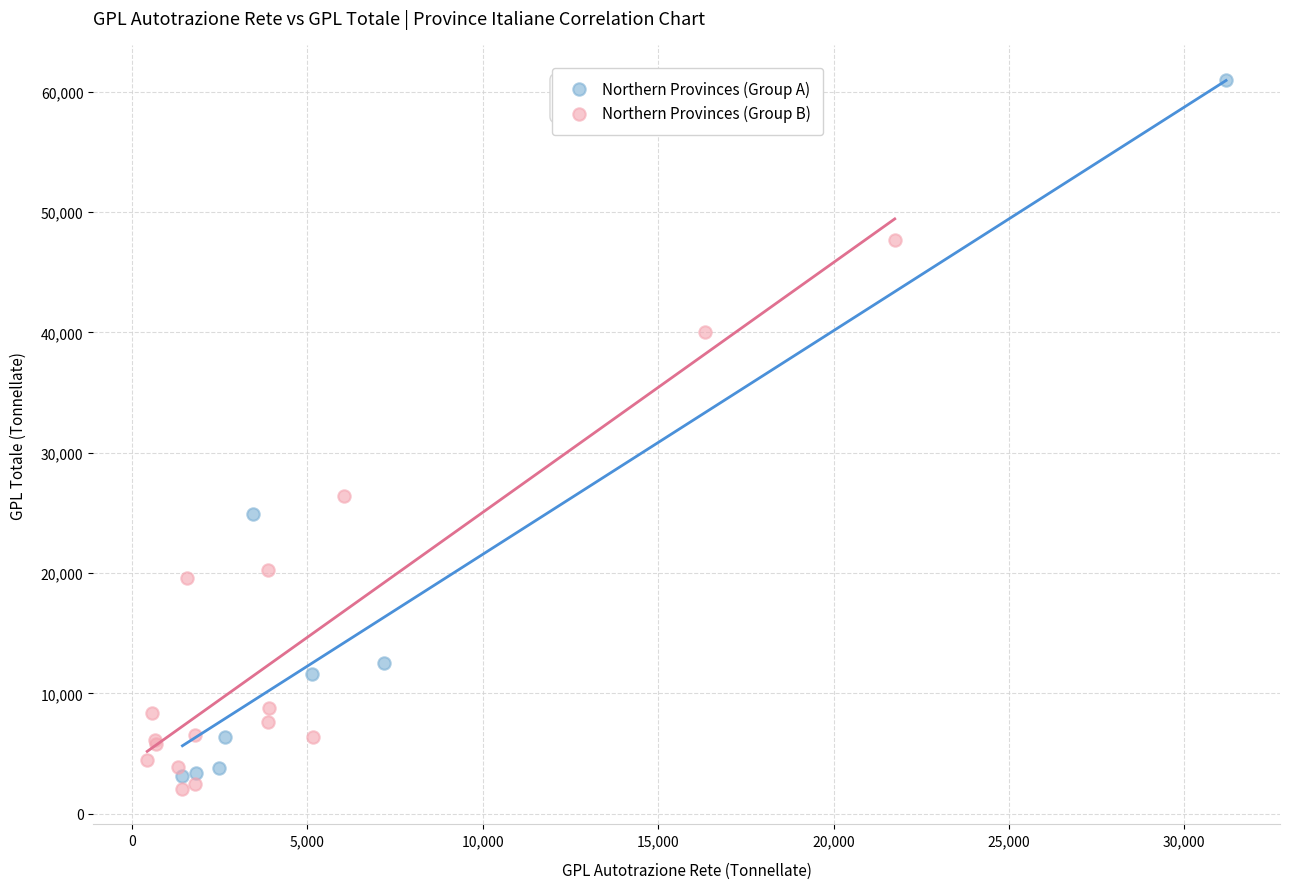

Which series contains the lowest Y value?

Northern Provinces (Group B)